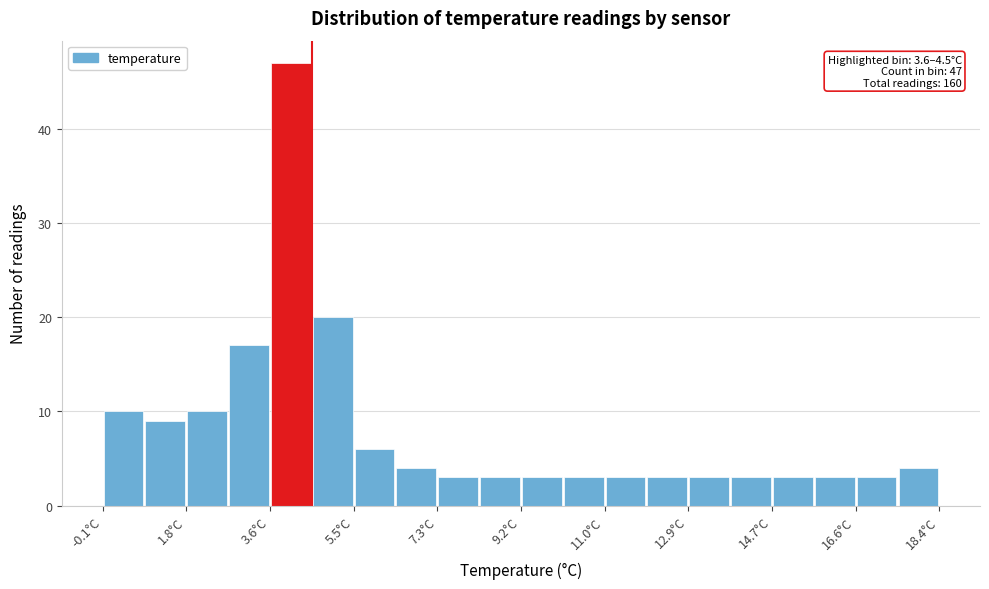

Which range on the x-axis has the tallest bar?

3.6 to 4.6